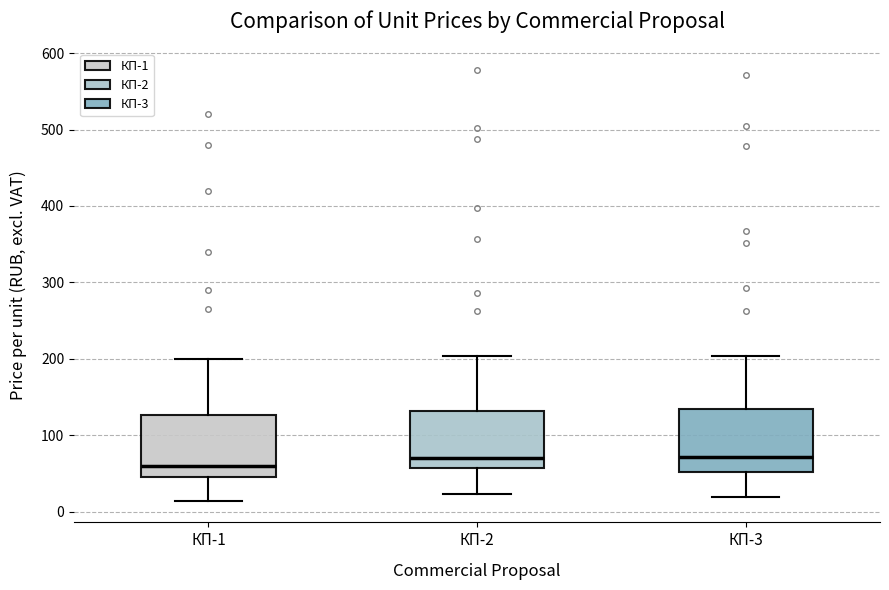

Reading left to right, read every box against the y-axis: the position of its median line, the range the box covers, and the ends of its whiskers. The values are not printed on the chart, so give them approximately, as read against the axis.

КП-1: median 60, box 50 to 130, whiskers 10 to 200
КП-2: median 70, box 60 to 130, whiskers 20 to 200
КП-3: median 70, box 50 to 130, whiskers 20 to 200